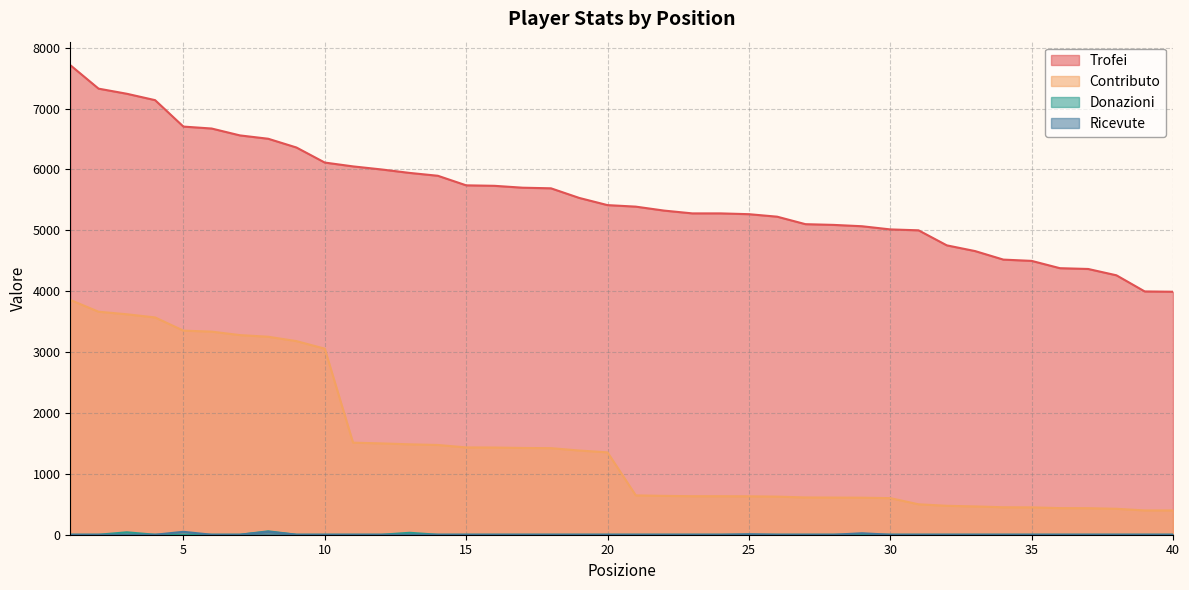

Reading left to right, what are all the values shown in this chart?

Trofei: 7713	7327	7243	7138	6704	6672	6559	6504	6360	6113	6050	6000	5943	5896	5739	5731	5700	5690	5532	5414	5389	5324	5278	5278	5265	5224	5101	5089	5067	5015	5000	4753	4659	4519	4498	4378	4365	4261	3996	3991
Contributo: 3856	3663	3621	3569	3352	3336	3279	3252	3180	3056	1512	1500	1485	1474	1434	1432	1425	1422	1383	1353	646	638	633	633	631	626	612	610	608	601	500	475	465	451	449	437	436	426	399	399
Donazioni: 0	0	40	0	0	0	0	56	0	0	0	0	32	0	0	0	0	0	0	0	0	0	0	0	0	0	0	0	0	0	0	0	0	0	0	0	0	0	0	0
Ricevute: 0	0	0	0	48	0	0	48	0	0	0	0	0	0	0	0	0	0	0	0	0	0	0	0	8	0	0	0	24	0	0	0	0	0	0	0	0	0	0	0